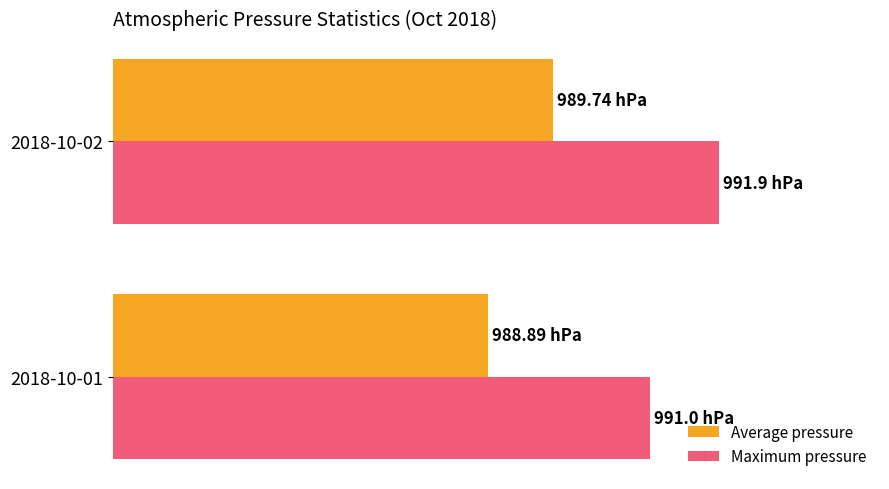

Count the Average pressure values in the range 988 to 989.

1